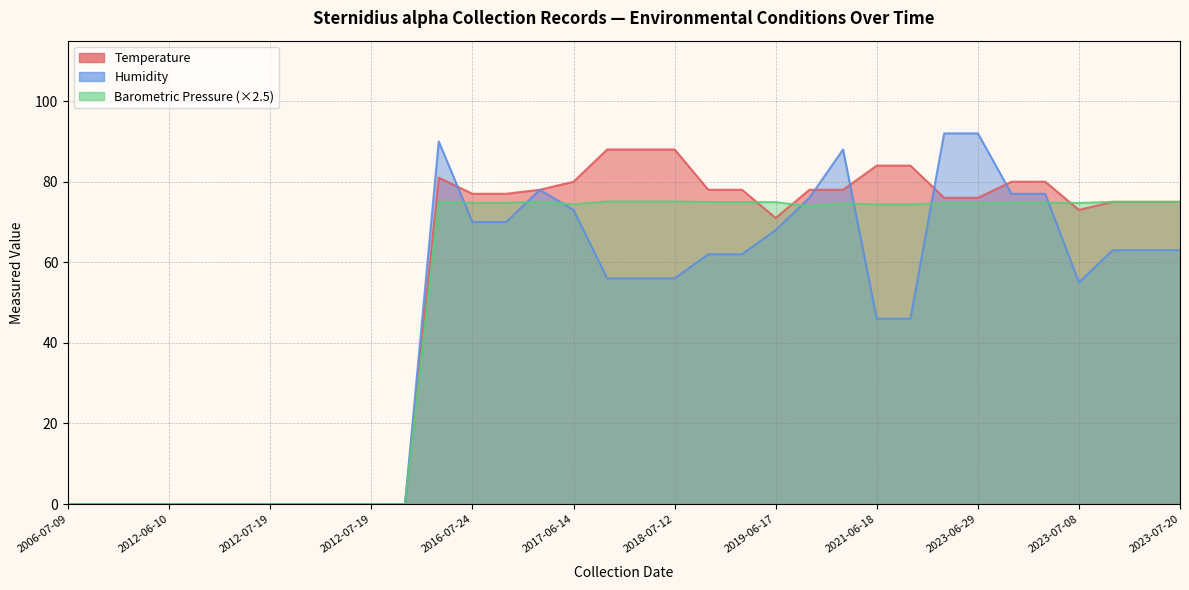

What is the difference between the second highest and minimum values in the Humidity series?

92.0